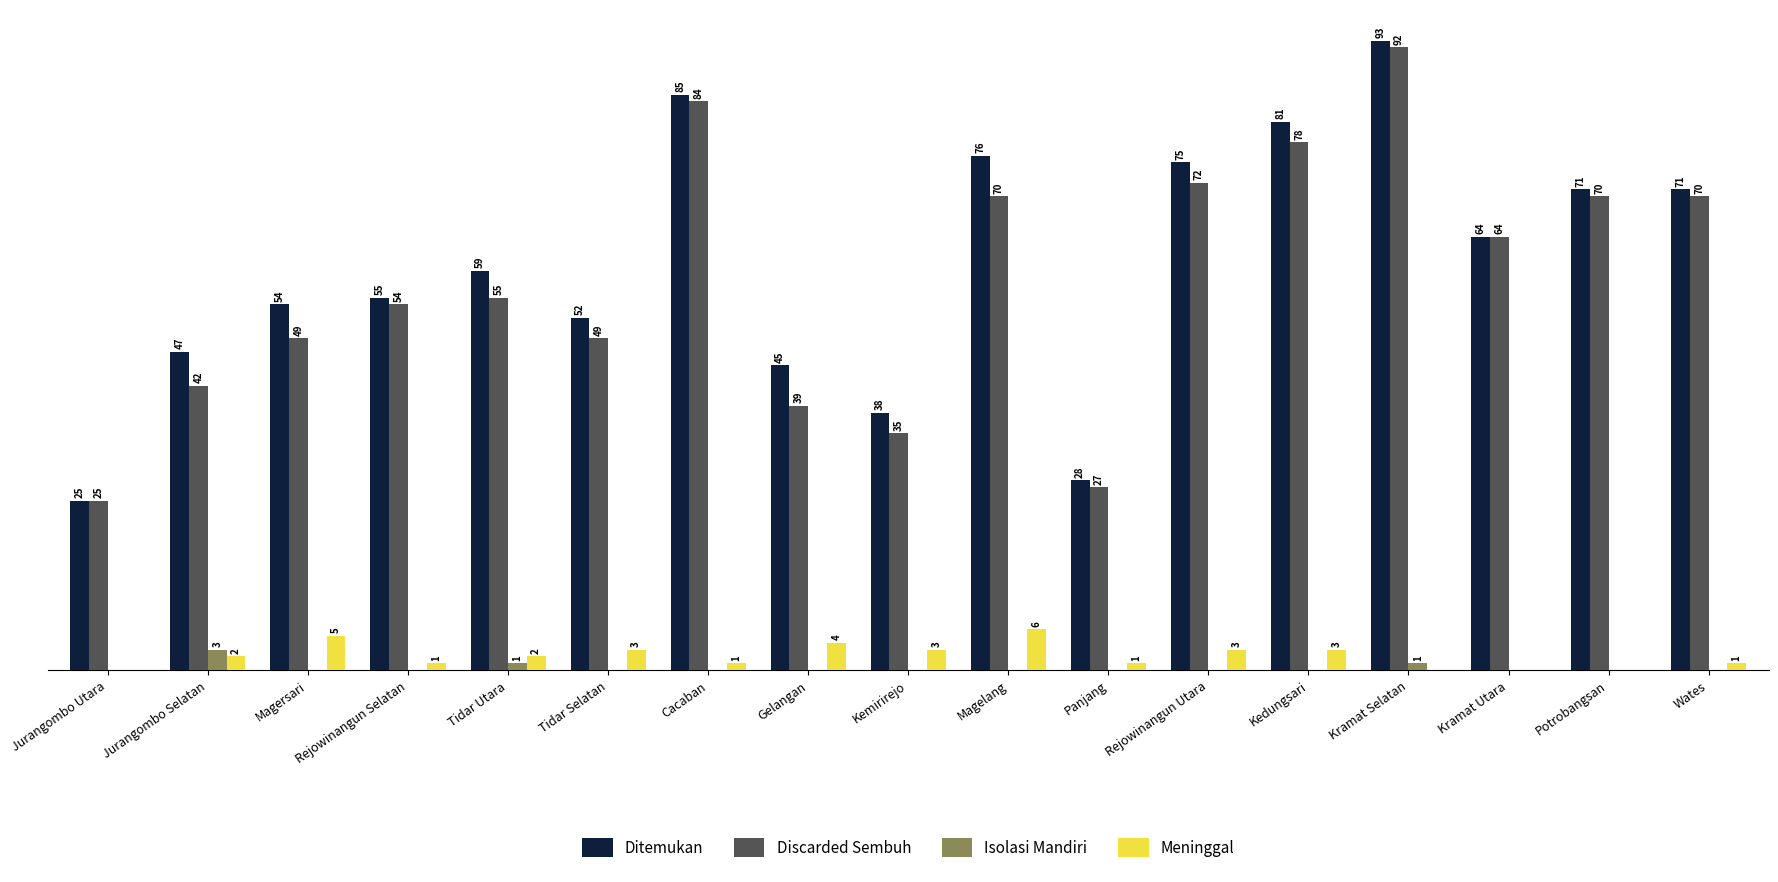

Which series changed the most between Jurangombo Utara and Cacaban?

Ditemukan